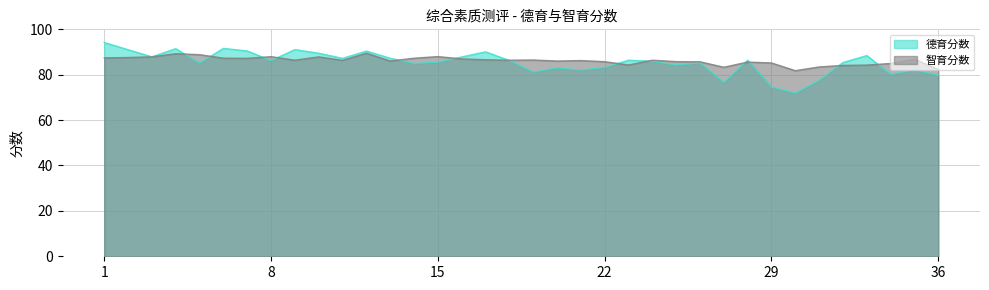

Which label corresponds to the smallest value in the chart?

30